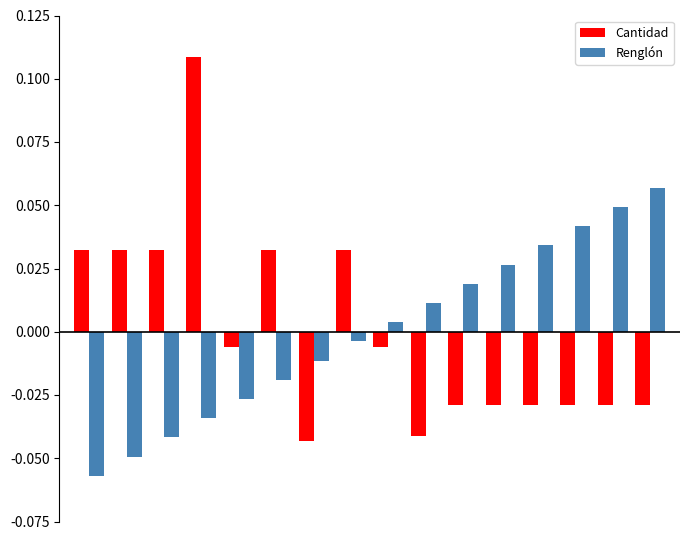

How many data points in Cantidad are less than 0?

10